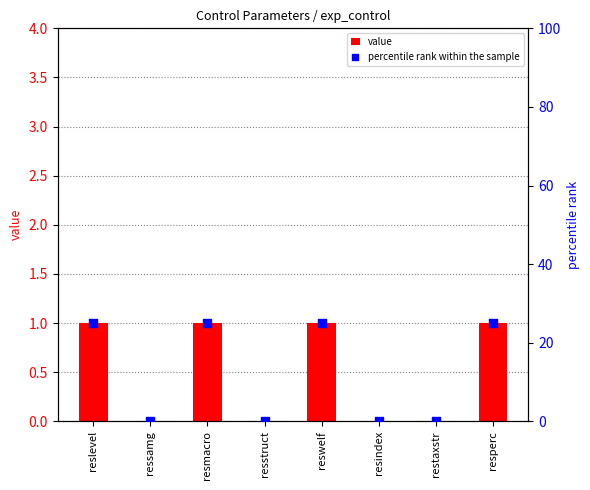

Is the value of value at resmacro greater than the value of percentile rank within the sample at reslevel?

No